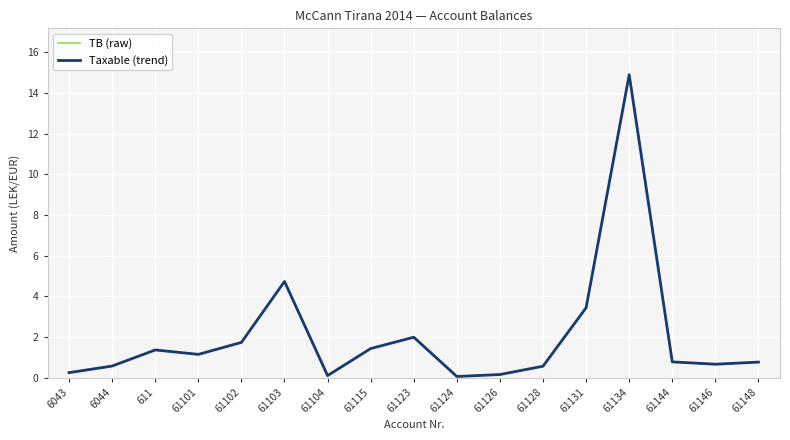

Which series changed the most between 6043 and 61115?

TB (raw)